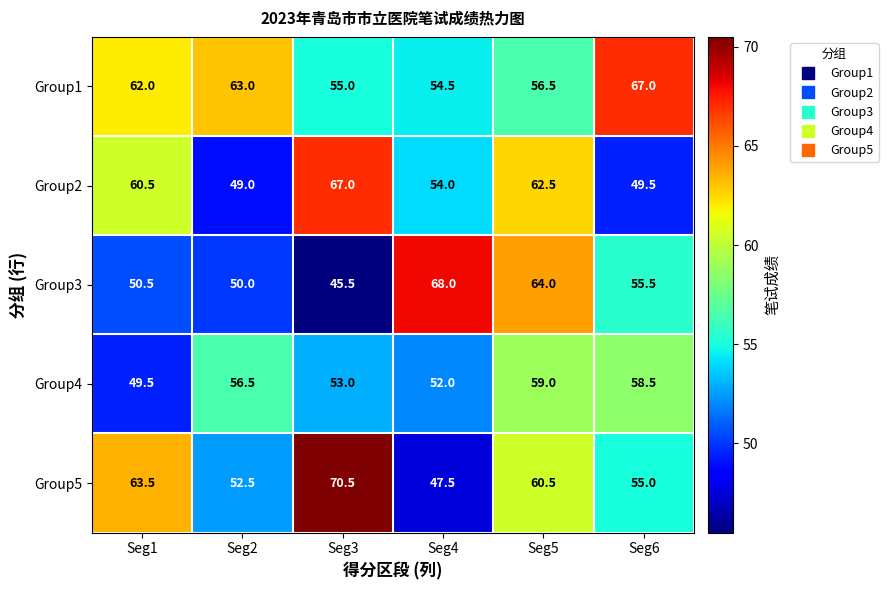

Which series has the widest spread of values?

Group5